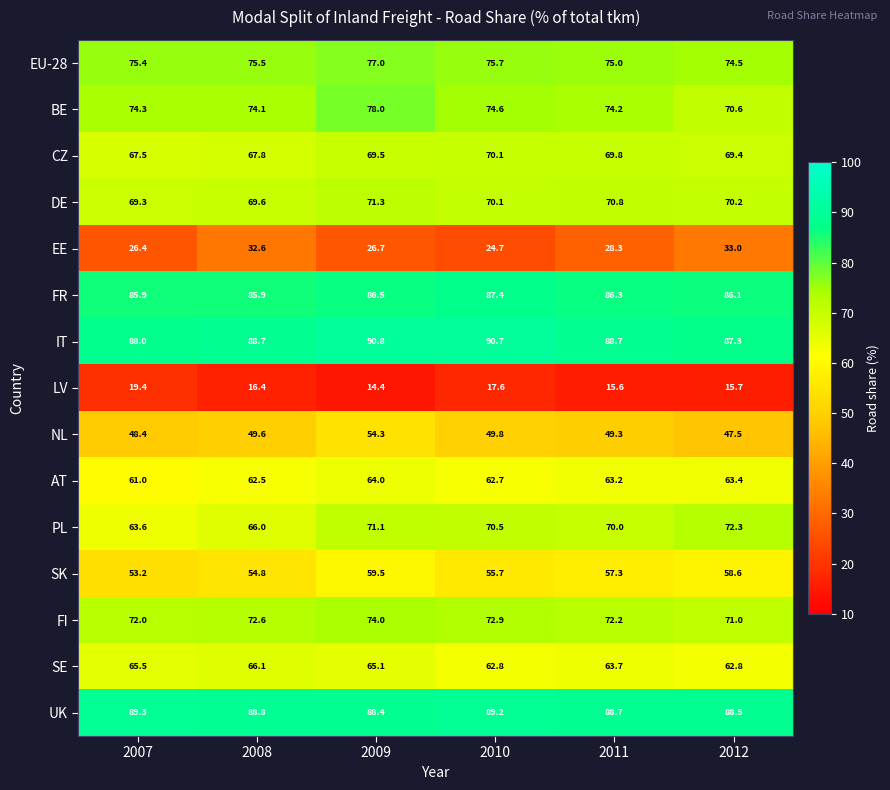

What is the difference between the highest and lowest values at 2008?

72.4